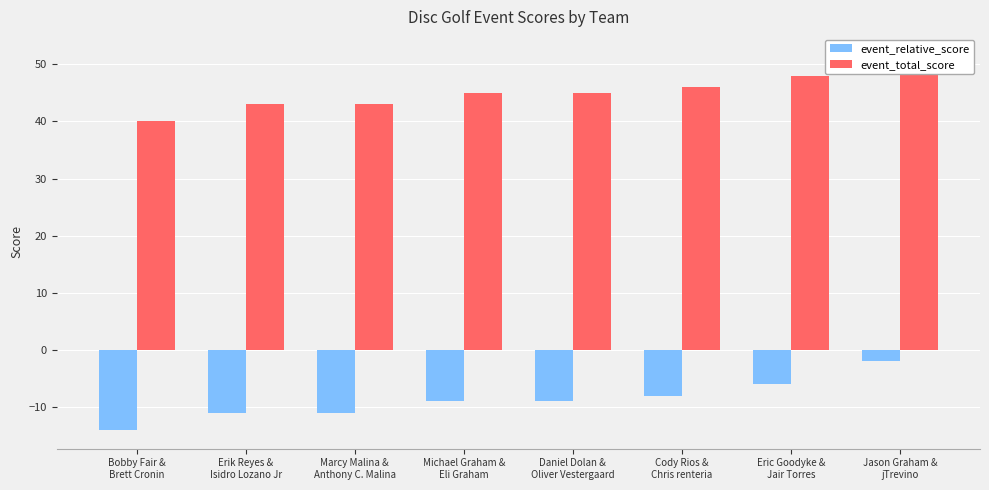

What is the sum of all event_relative_score values?

-70